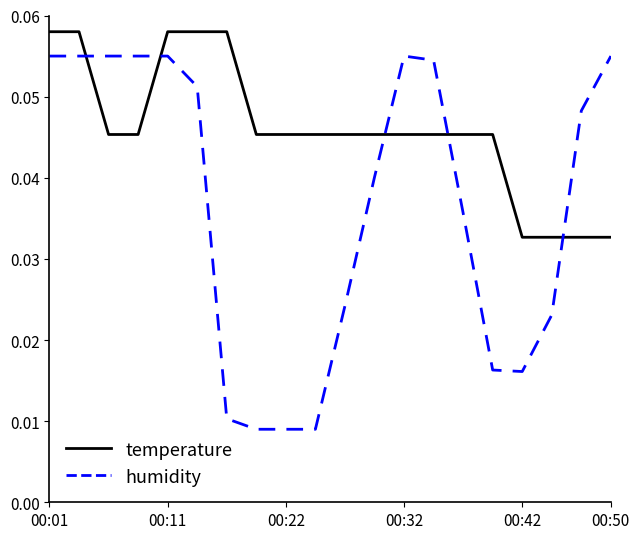

Which series has the widest spread of values?

humidity